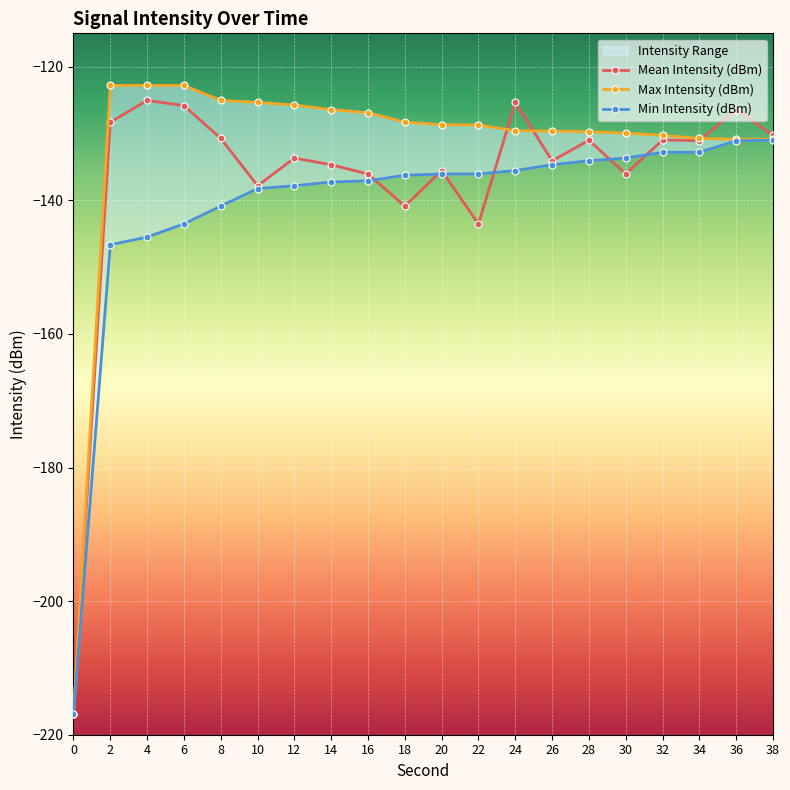

Reading left to right, extract all data points from this chart.

Mean Intensity (dBm): -216.9	-128.3	-125.0	-125.8	-130.7	-137.8	-133.7	-134.7	-136.1	-140.9	-135.5	-143.5	-125.3	-134.1	-131.0	-136.1	-131.0	-131.1	-126.4	-130.3
Max Intensity (dBm): -216.9	-122.8	-122.8	-122.8	-125.0	-125.3	-125.7	-126.4	-126.9	-128.3	-128.7	-128.7	-129.6	-129.6	-129.7	-129.9	-130.3	-130.7	-130.9	-130.9
Min Intensity (dBm): -216.9	-146.7	-145.5	-143.5	-140.9	-138.2	-137.8	-137.3	-137.1	-136.2	-136.1	-136.1	-135.5	-134.7	-134.1	-133.7	-132.8	-132.8	-131.1	-131.0